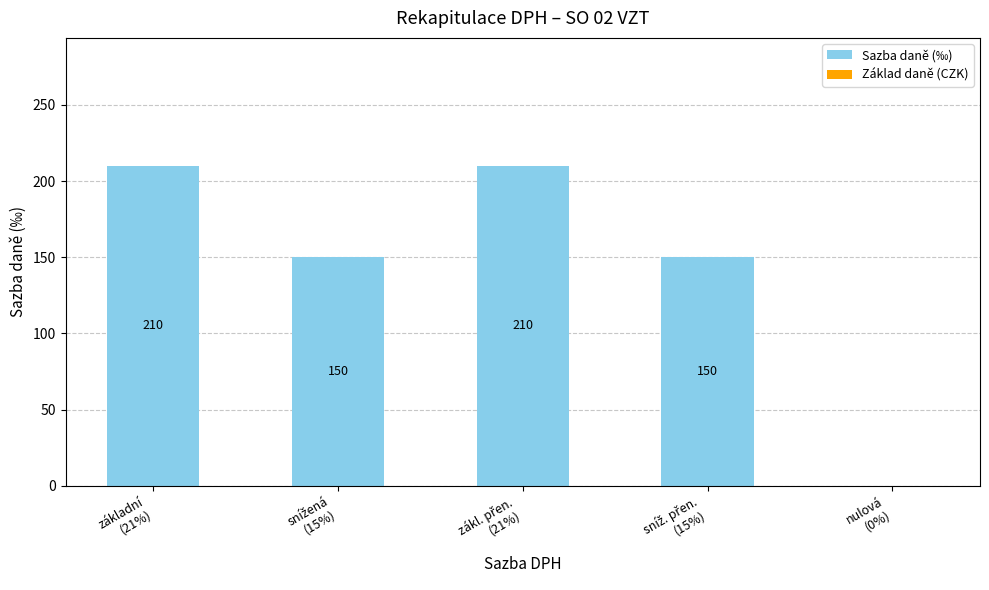

What is the sum of all values?

720